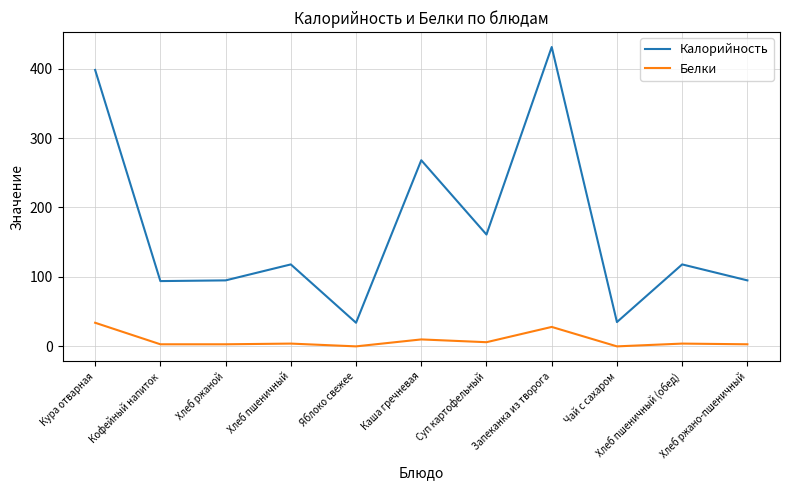

The Калорийность series shows 398 at Кура отварная. True or false?

True